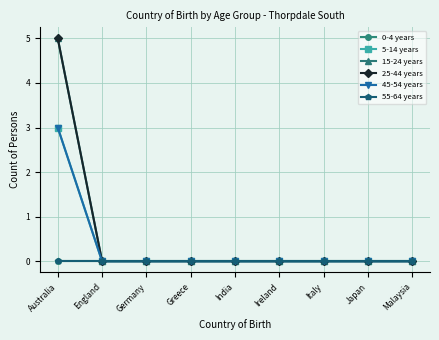

At which label is 5-14 years closest to 1?

England